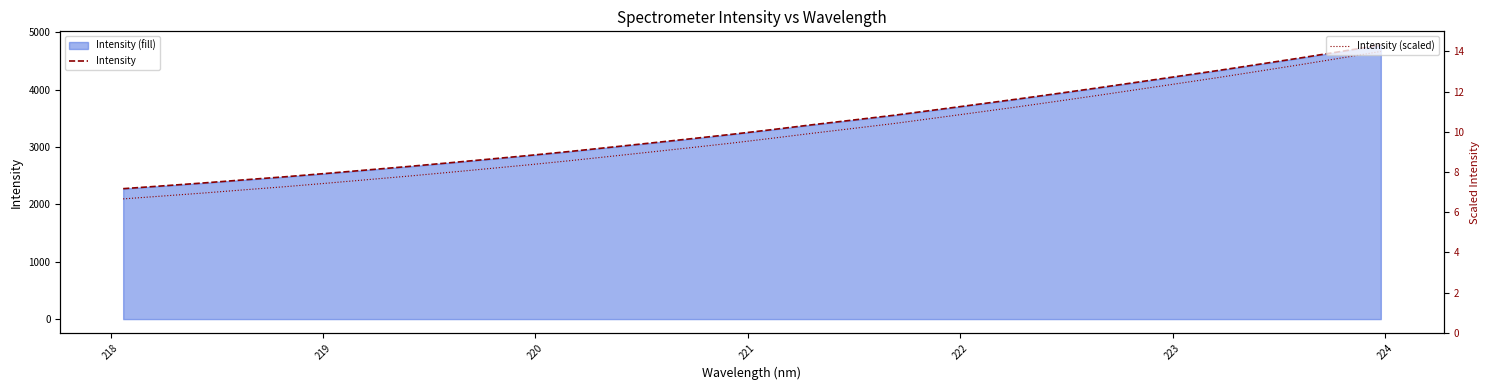

What is the value of the Intensity (scaled) point at the 7th from the left?

7.6